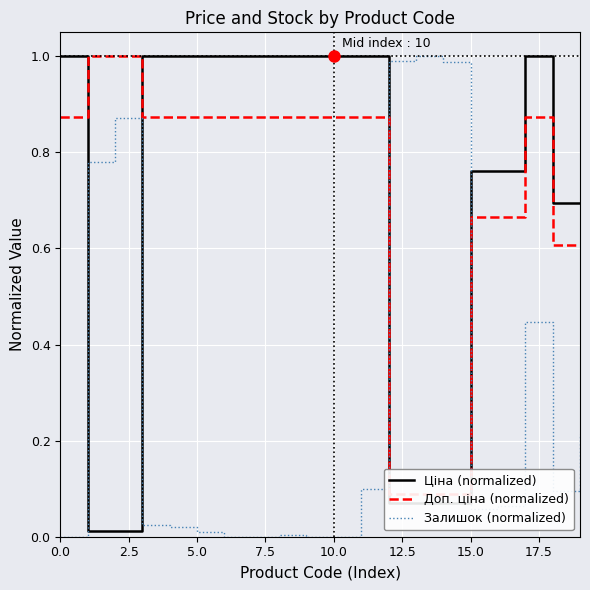

How many lines are shown in the chart?

3